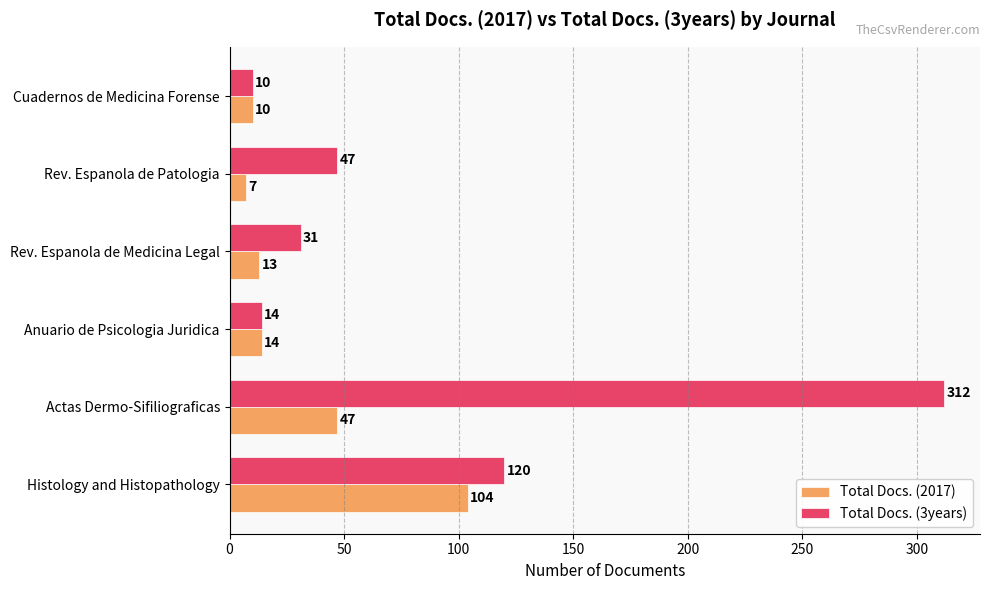

What is the minimum value for Total Docs. (2017)?

7